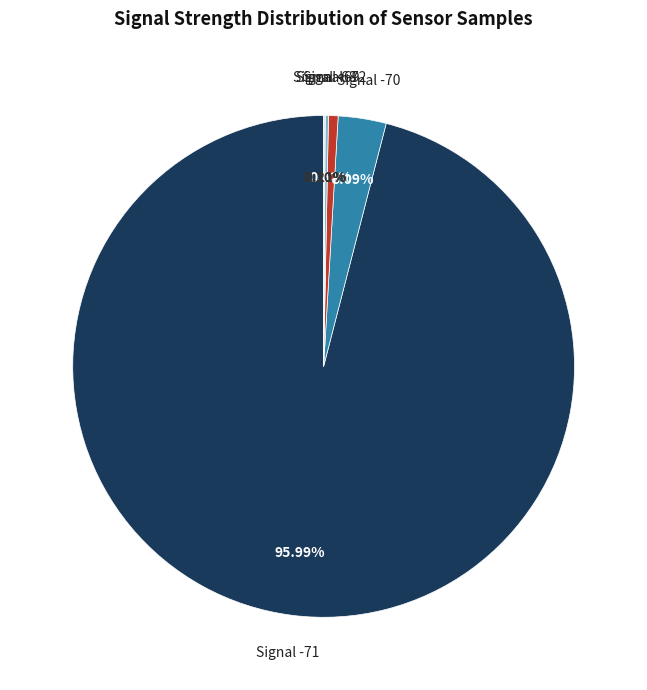

Is the sum of Signal -70 and Signal -71 greater than half?

Yes